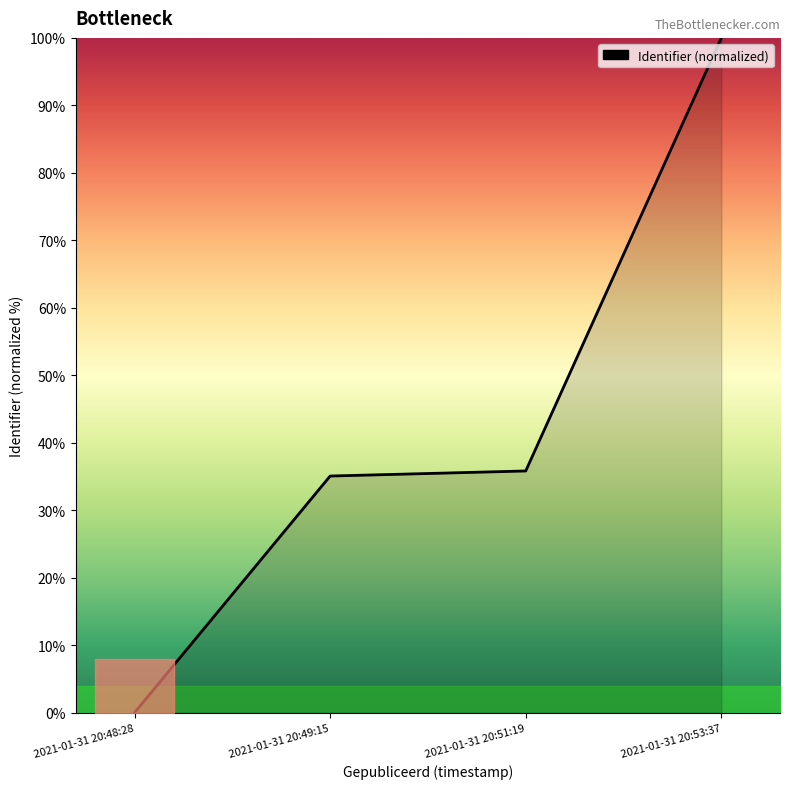

What is the change in value from 2021-01-31 20:51:19 to 2021-01-31 20:53:37?

+64.2